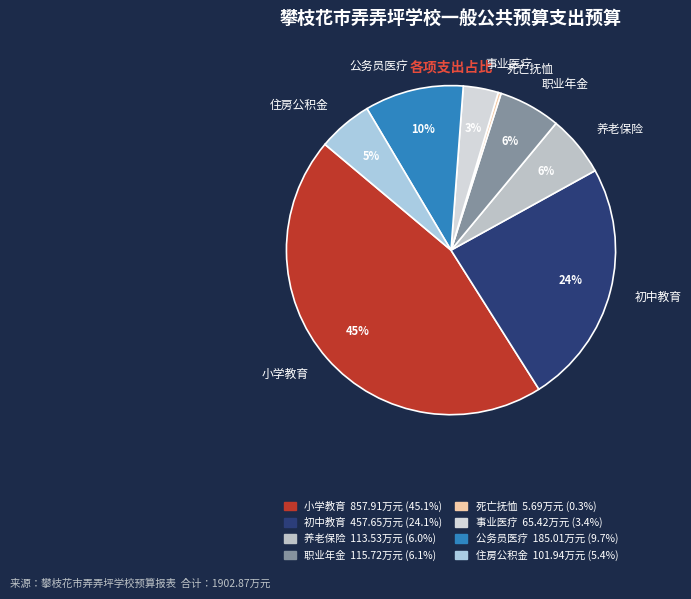

Do 养老保险 and 事业医疗 together represent more than half of the pie?

No